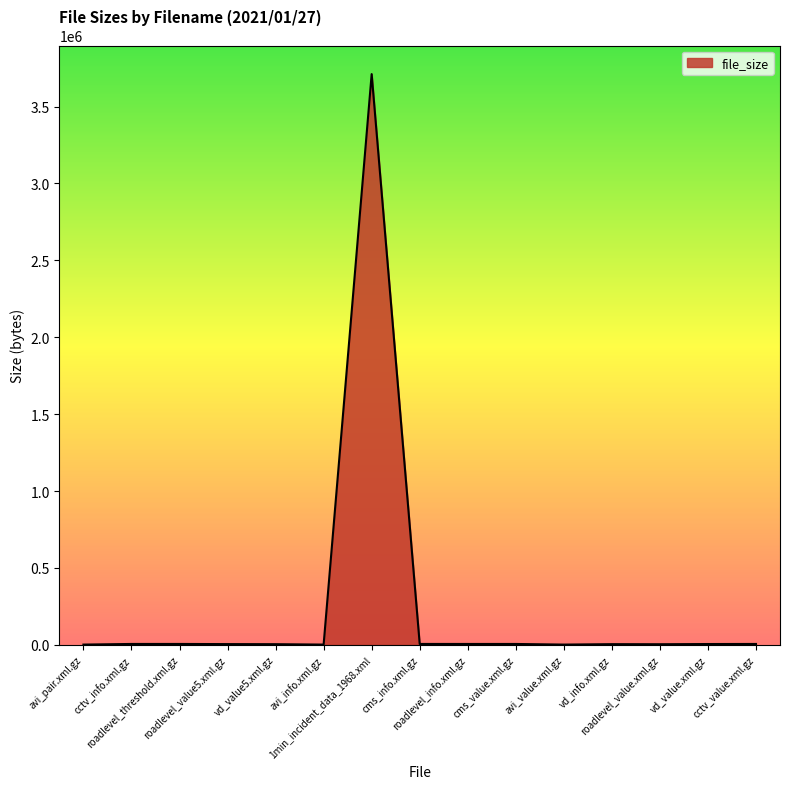

Does the chart display data point markers on the line(s)?

No